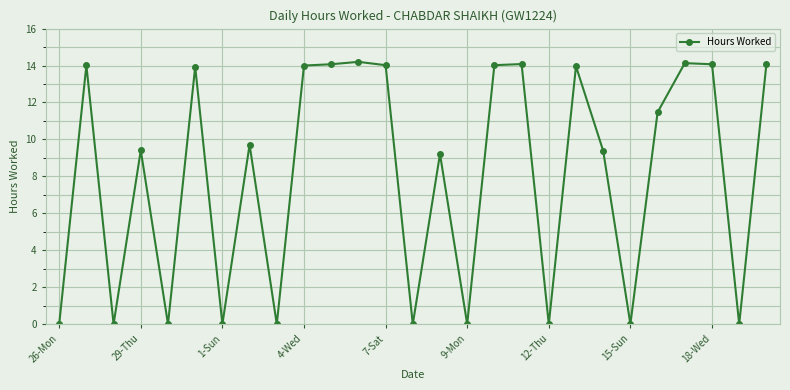

Count the number of data series in this chart.

1